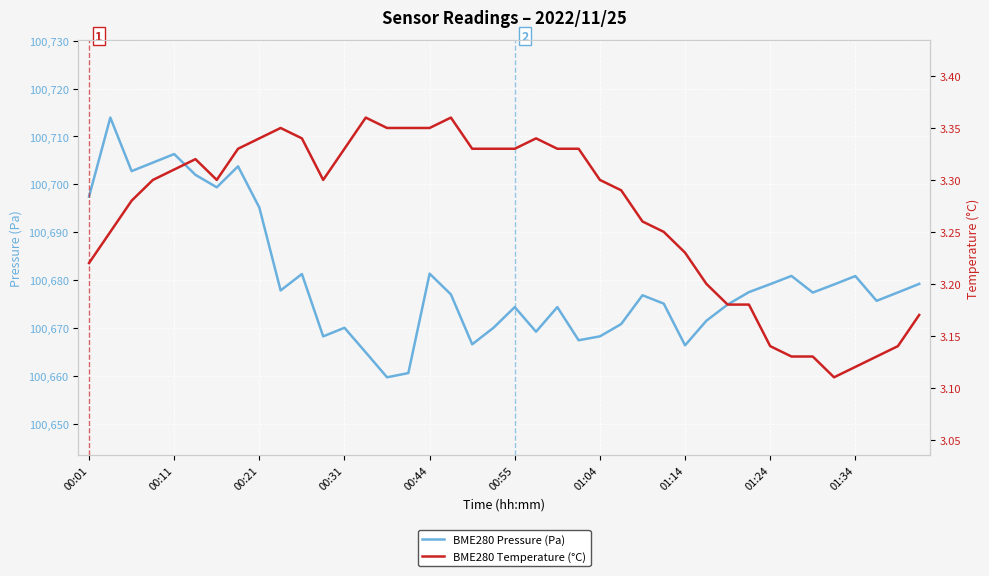

True or false: BME280 Temperature (°C) and BME280 Pressure (Pa) intersect in this chart.

False